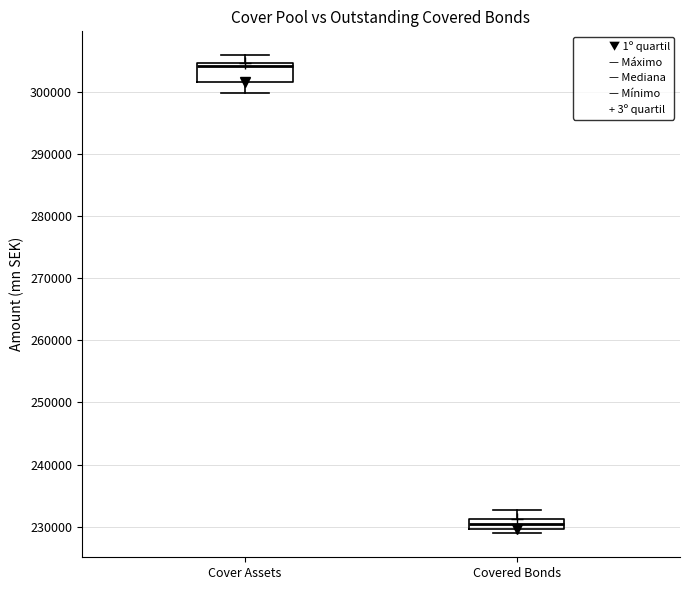

Reading left to right, transcribe this box plot: for each box, give where its median line is, the range the box spans, and where its two whiskers end, as read against the y-axis. The values are not printed on the chart, so give them approximately, as read against the axis.

Cover Assets: median 304000, box 302000 to 305000, whiskers 300000 to 306000
Covered Bonds: median 230000 (inside the box), box 230000 to 231000, whiskers 229000 to 233000